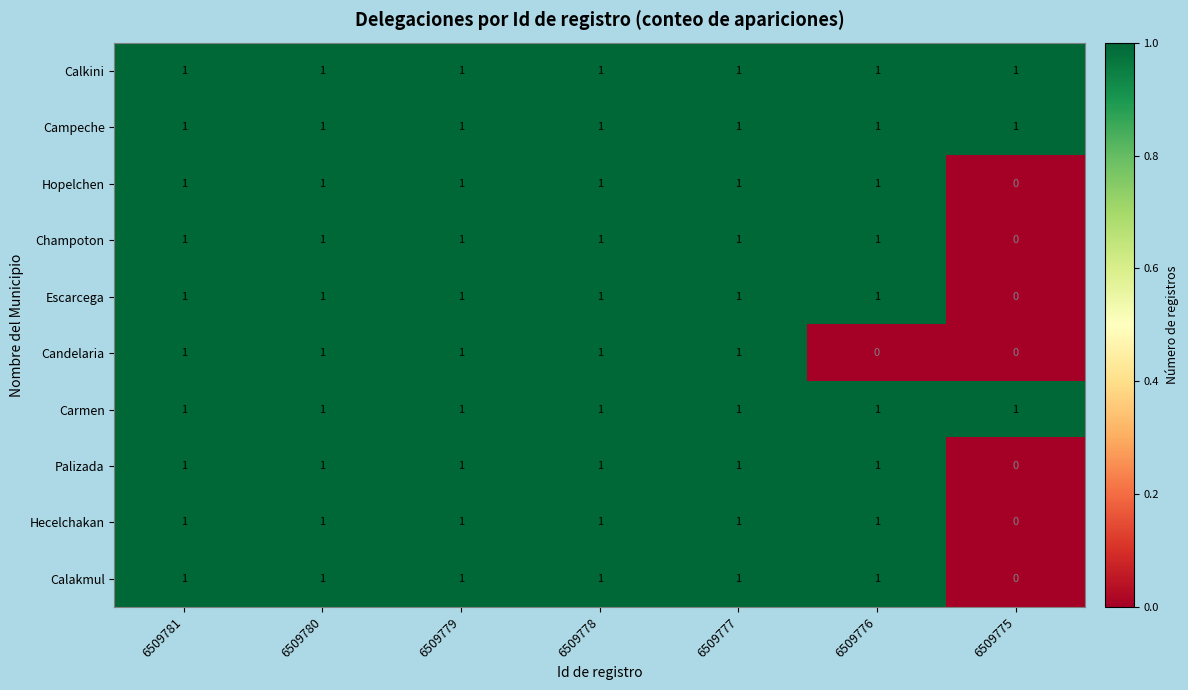

The Calakmul series shows 2 at 6509778. True or false?

False